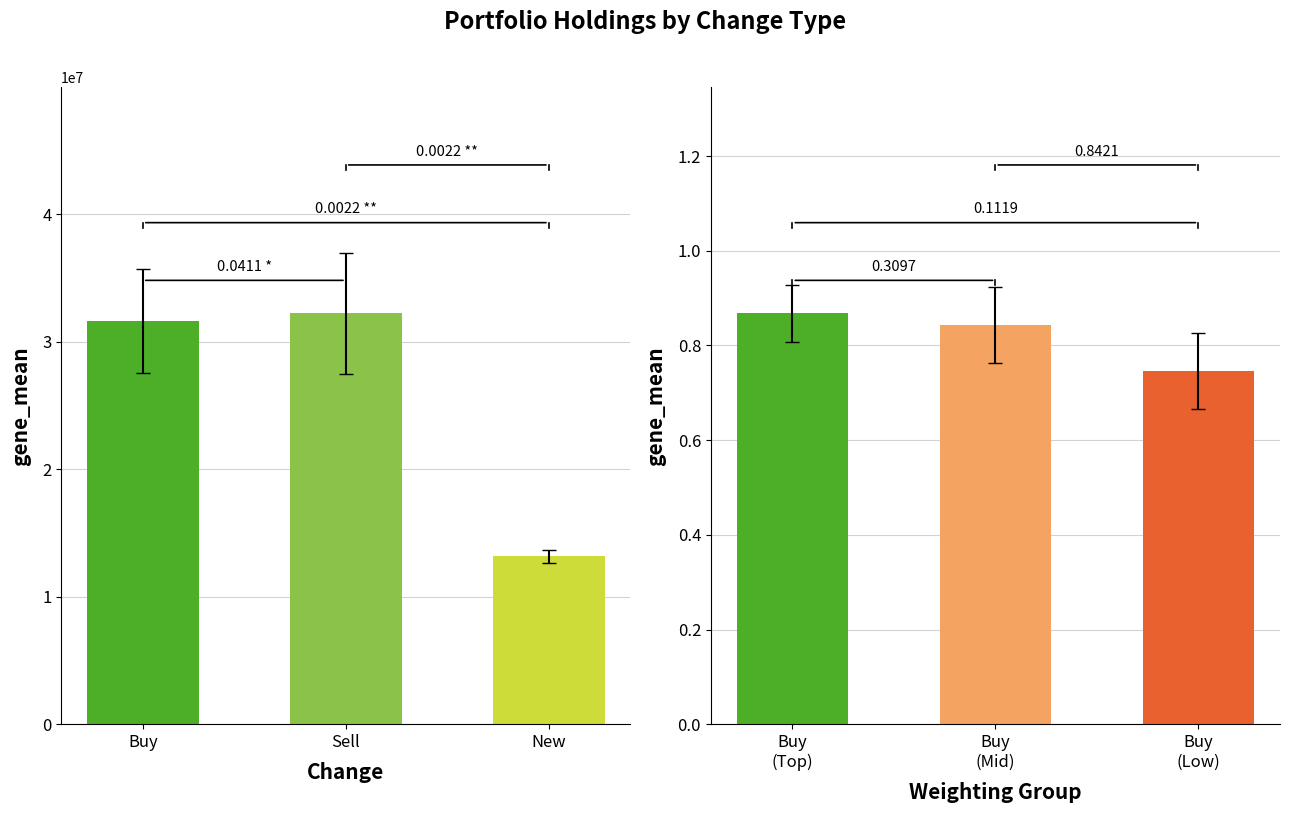

What is the label of the 1st bar from the right?

New